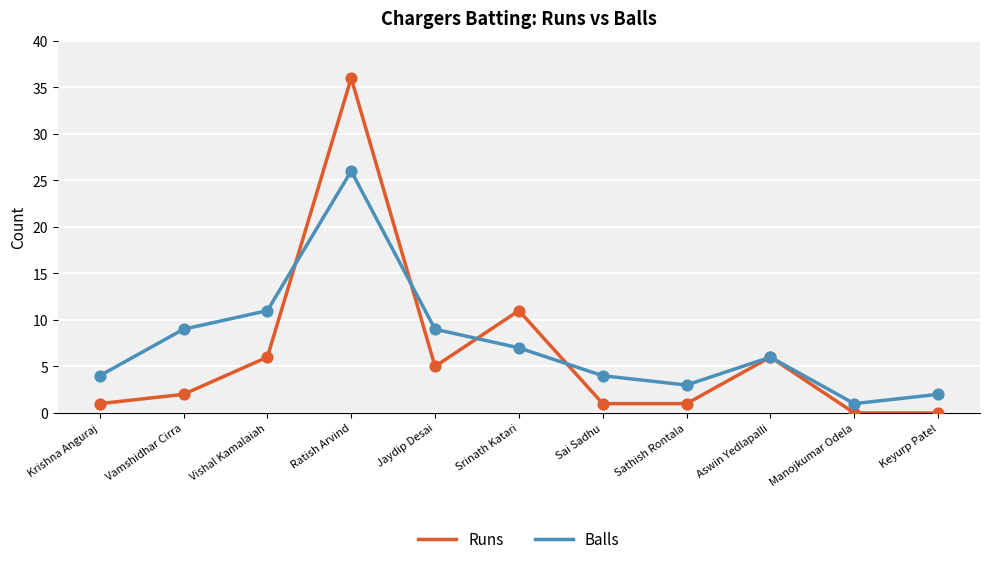

At which category is the sum across all series the highest?

Ratish Arvind